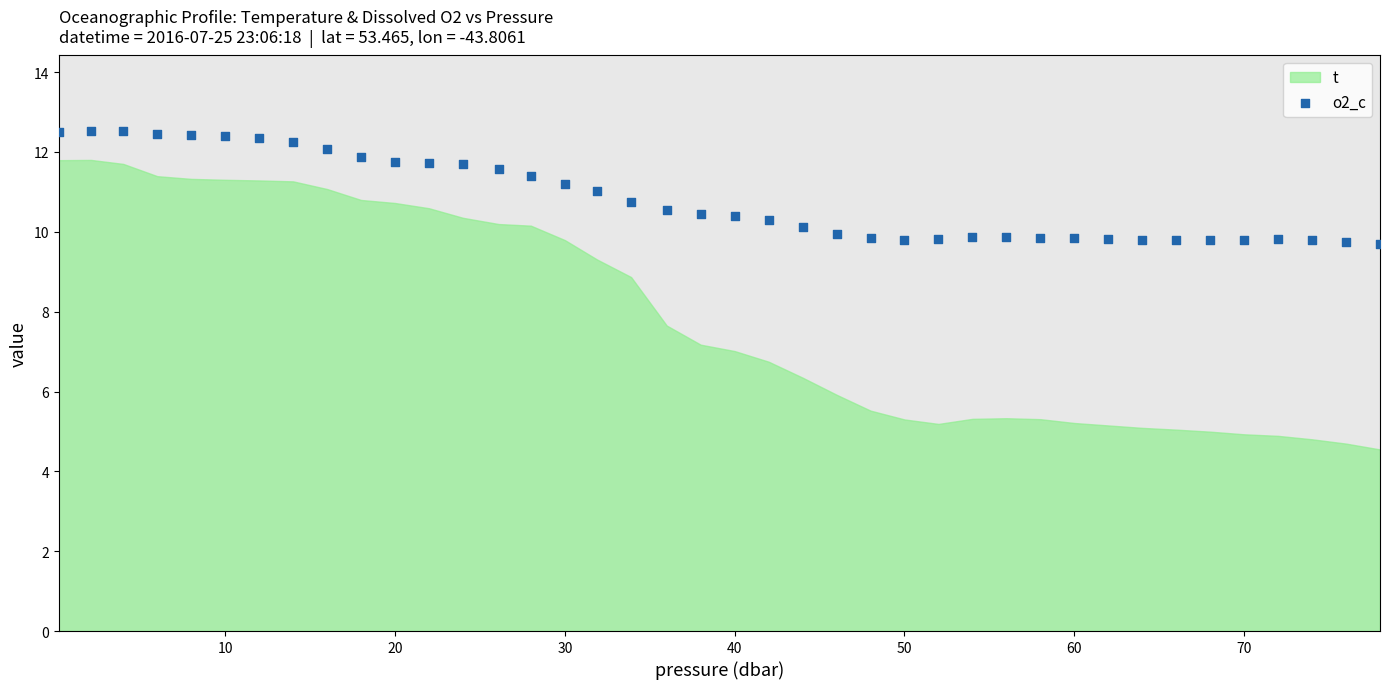

What is the range of X values (max minus min)?

77.8